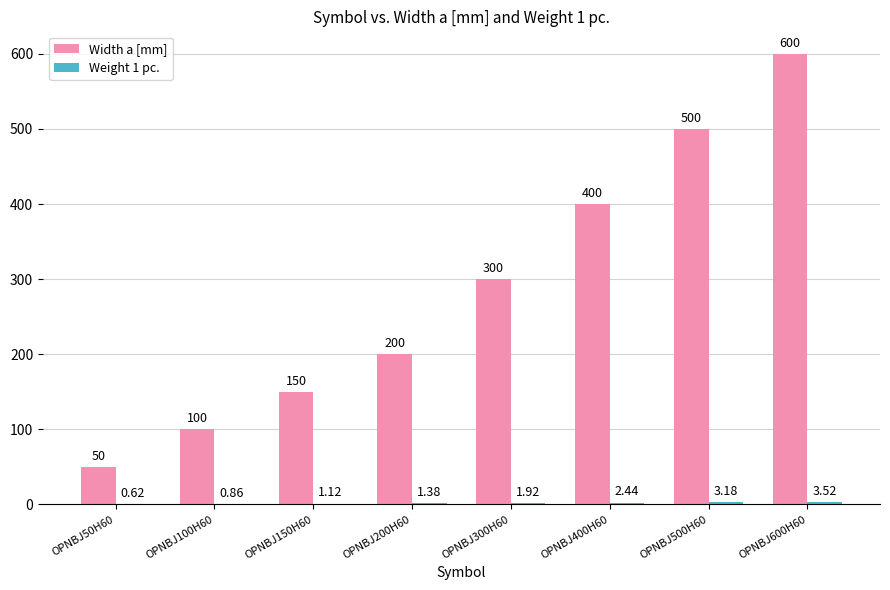

Which series has the largest total across all categories?

Width a [mm]